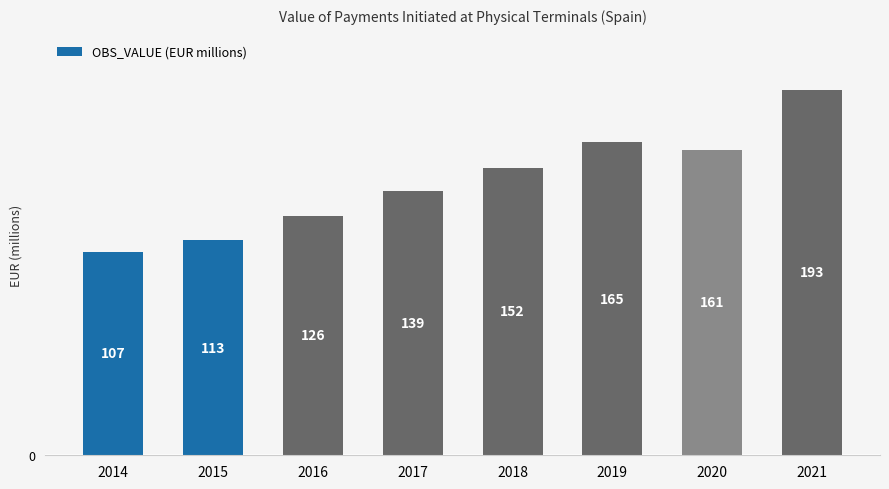

Which label corresponds to the largest value in the chart?

2021